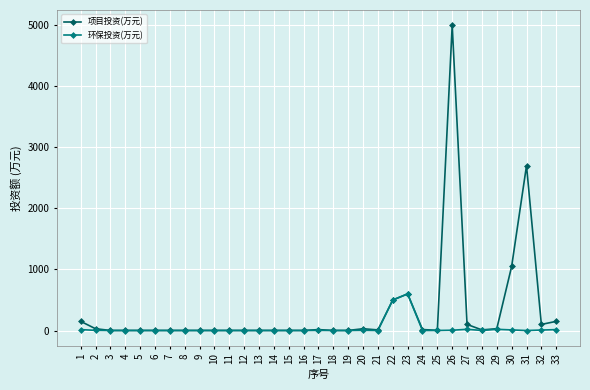

Is the value of 环保投资(万元) at 2 greater than the value of 项目投资(万元) at 30?

No